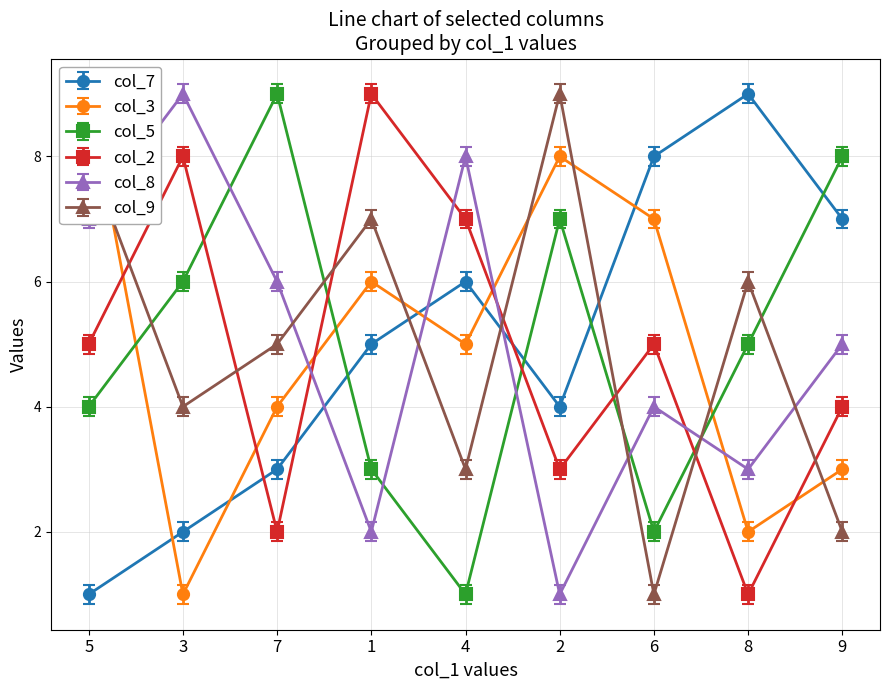

In col_3, how many points are lower than both neighbors (excluding endpoints)?

3